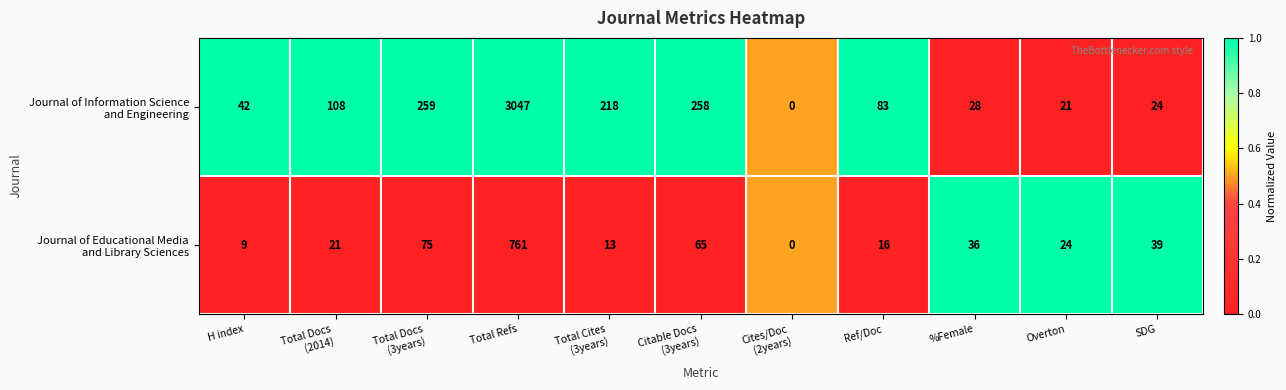

At which category is the sum across all series the highest?

Total Refs